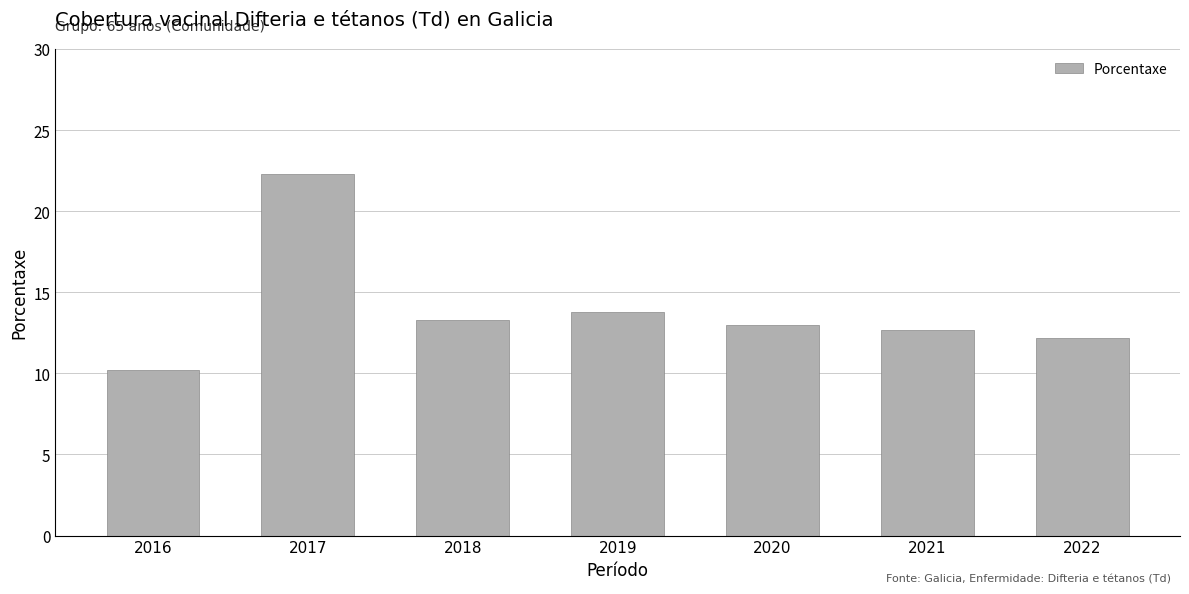

What is the change in value from 2019 to 2020?

-0.8